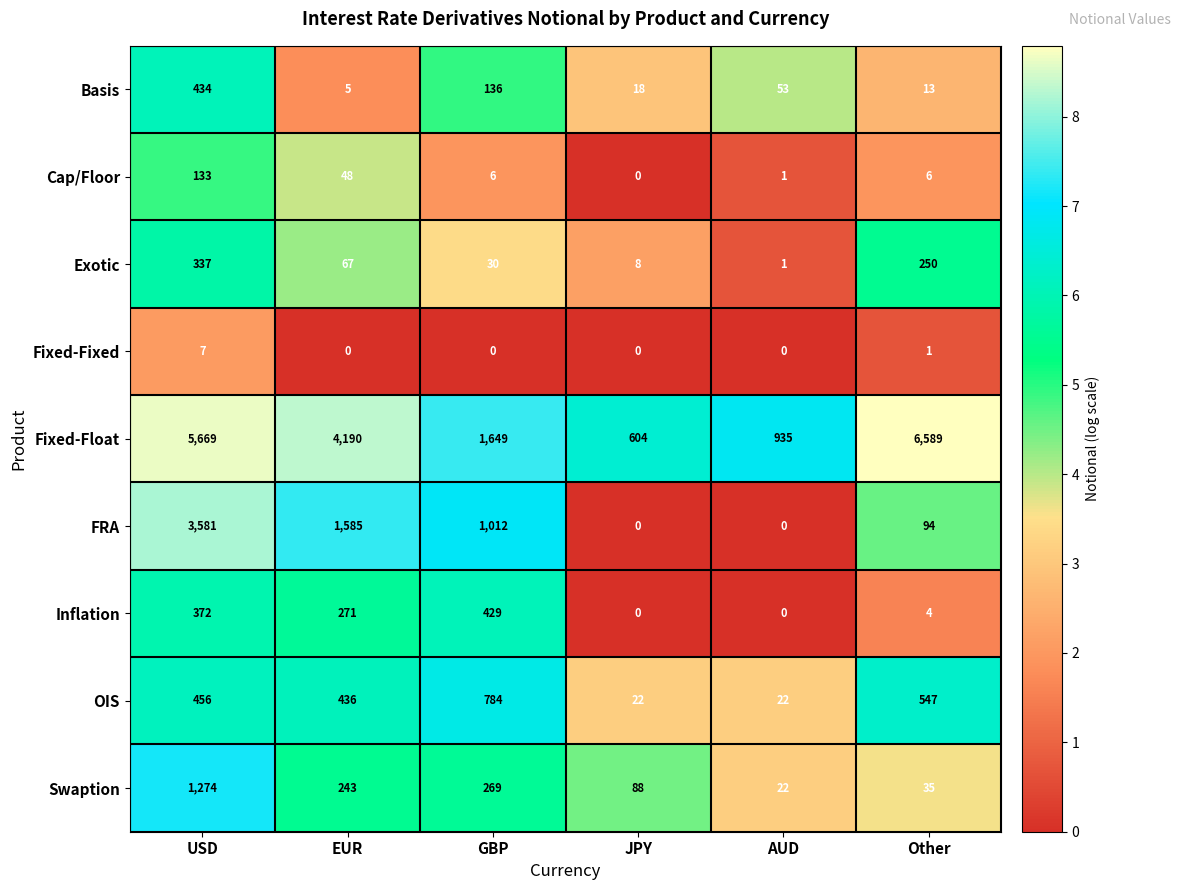

At which label does FRA first exceed 1012?

USD